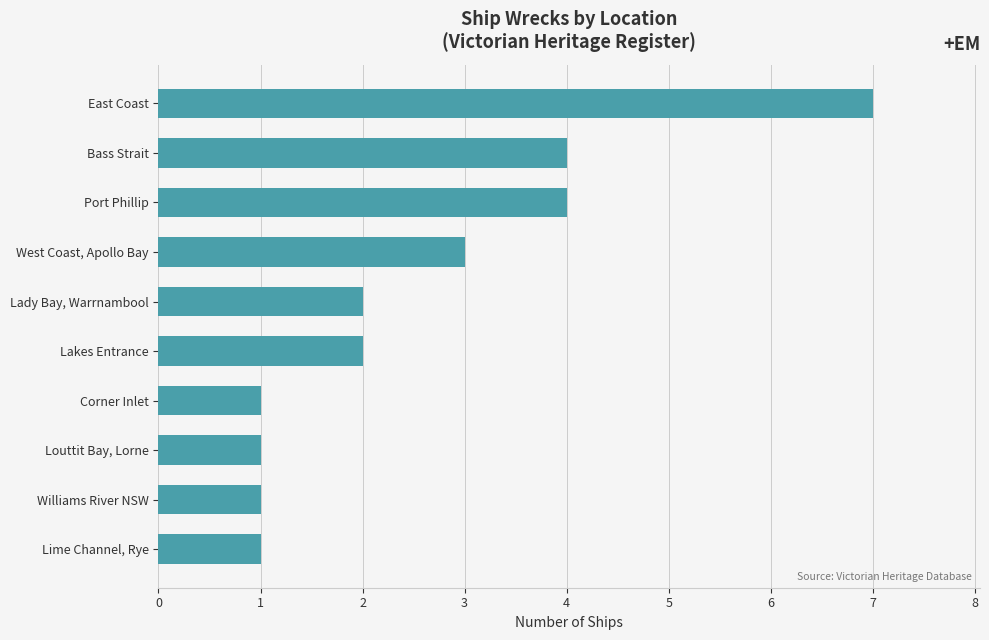

What is the label of the 6th bar from the bottom?

Lady Bay, Warrnambool